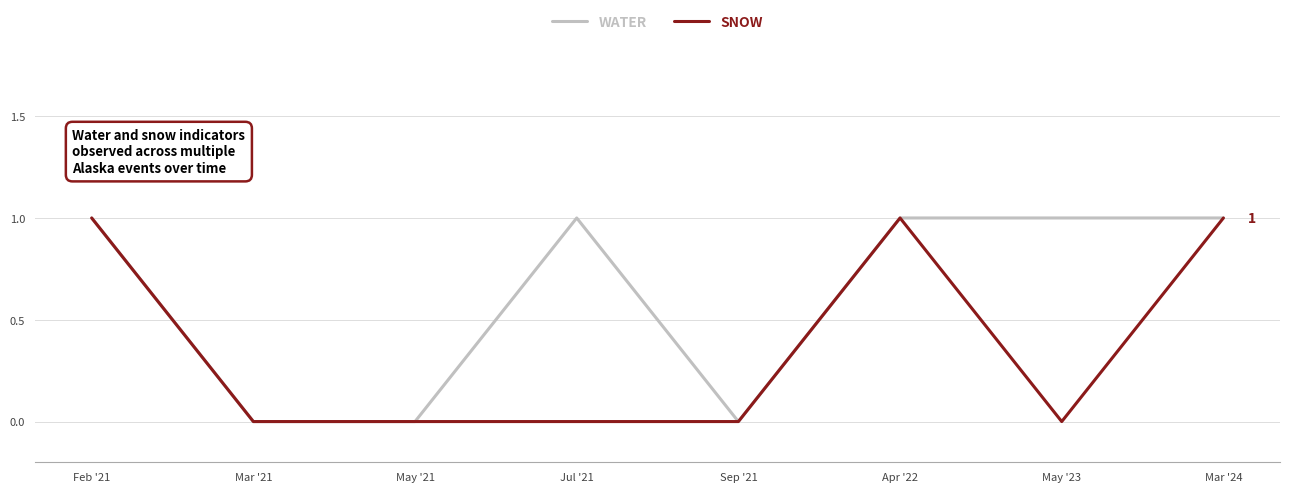

What is the sum of all SNOW values?

3